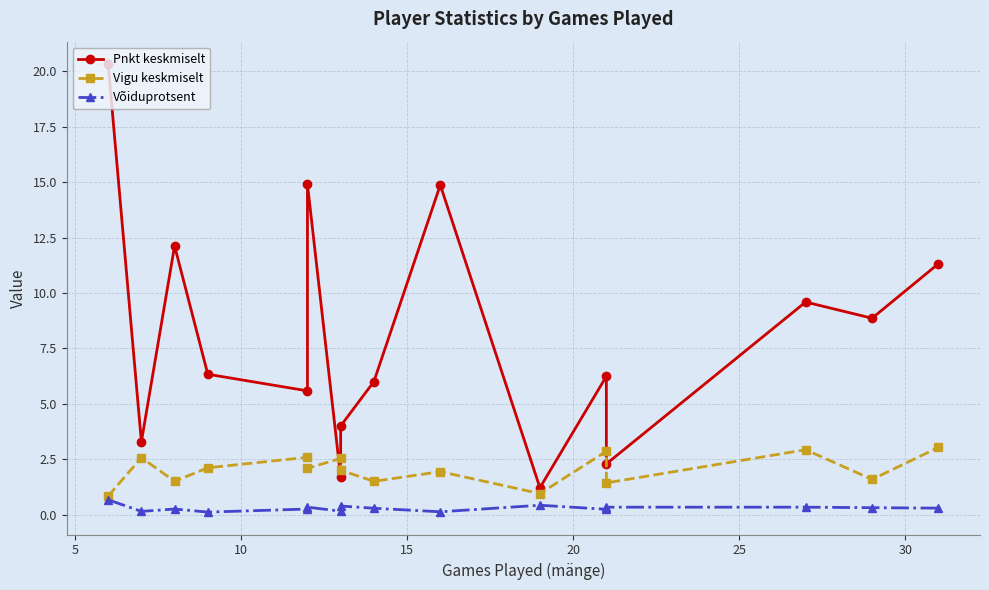

How many lines are shown in the chart?

3